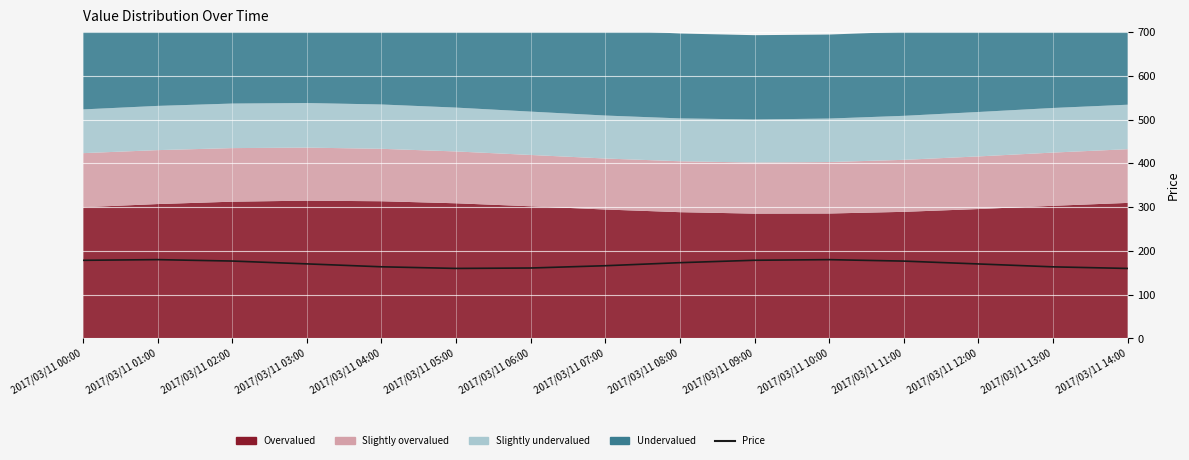

Reading left to right, extract all data points from this chart.

178.4	179.9	176.7	170.3	163.6	159.9	160.8	166.0	173.0	178.5	179.9	176.6	170.1	163.5	159.8